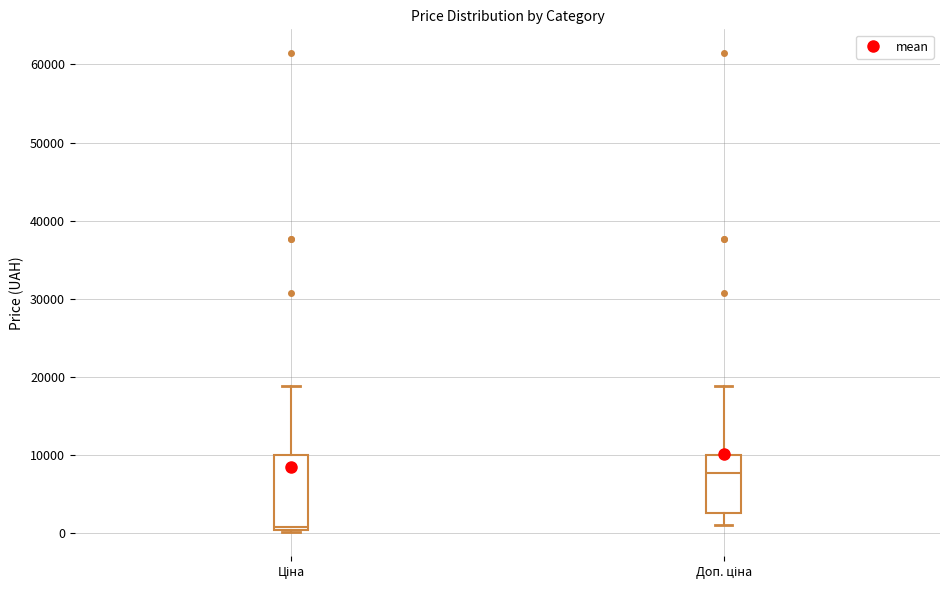

Which box's median line is the lowest?

Ціна